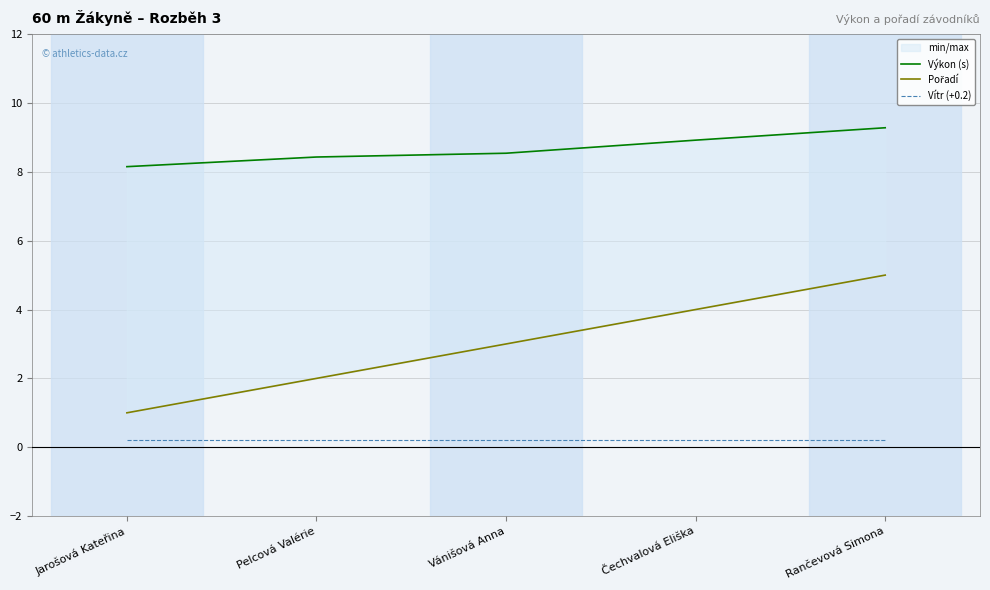

Where is Výkon (s) nearest to the value 8?

Jarošová Kateřina